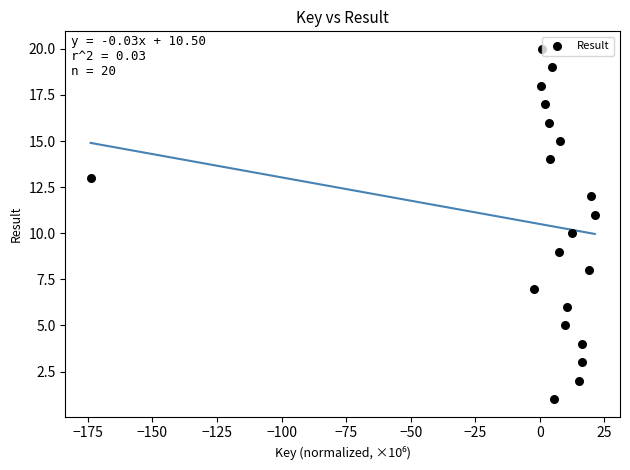

What is the range of Y values (max minus min)?

19